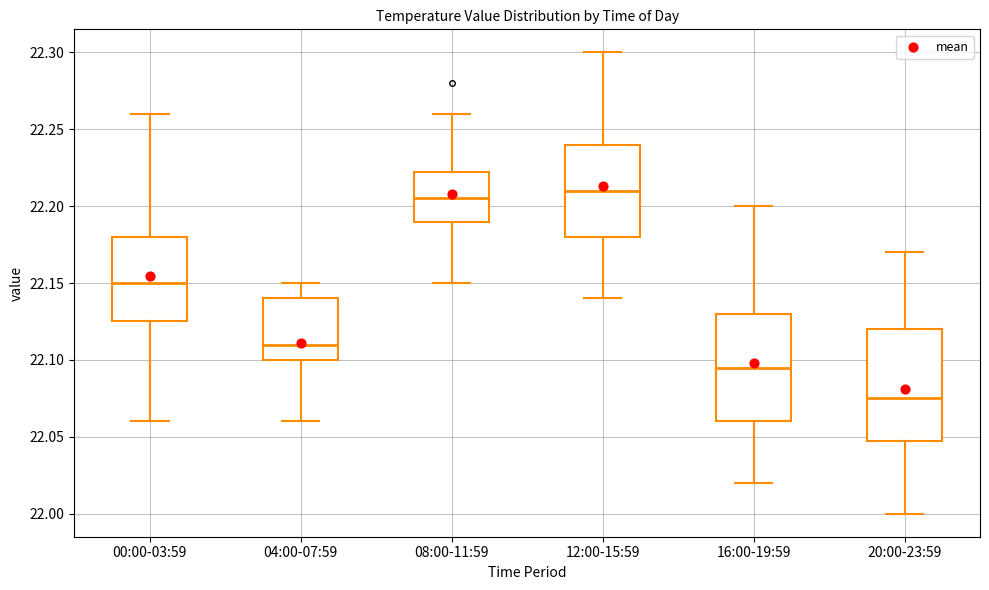

Reading left to right, transcribe this box plot: for each box, give where its median line is, the range the box spans, and where its two whiskers end, as read against the y-axis. The values are not printed on the chart, so give them approximately, as read against the axis.

00:00-03:59: median 22.150, box 22.125 to 22.180, whiskers 22.060 to 22.260
04:00-07:59: median 22.110, box 22.100 to 22.140, whiskers 22.060 to 22.150
08:00-11:59: median 22.205, box 22.190 to 22.225, whiskers 22.150 to 22.260
12:00-15:59: median 22.210, box 22.180 to 22.240, whiskers 22.140 to 22.300
16:00-19:59: median 22.095, box 22.060 to 22.130, whiskers 22.020 to 22.200
20:00-23:59: median 22.075, box 22.050 to 22.120, whiskers 22.000 to 22.170